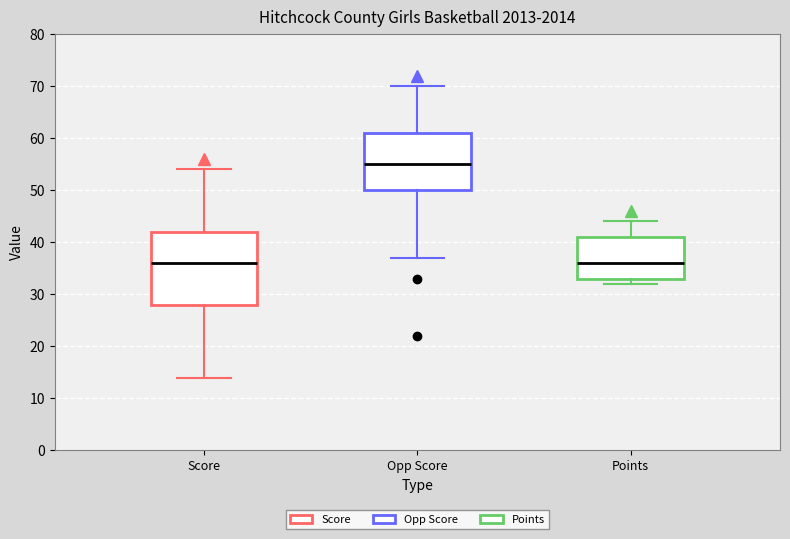

Reading left to right, transcribe this box plot: for each box, give where its median line is, the range the box spans, and where its two whiskers end, as read against the y-axis. The values are not printed on the chart, so give them approximately, as read against the axis.

Score: median 36, box 28 to 42, whiskers 14 to 54
Opp Score: median 55, box 50 to 61, whiskers 37 to 70
Points: median 36, box 33 to 41, whiskers 32 to 44